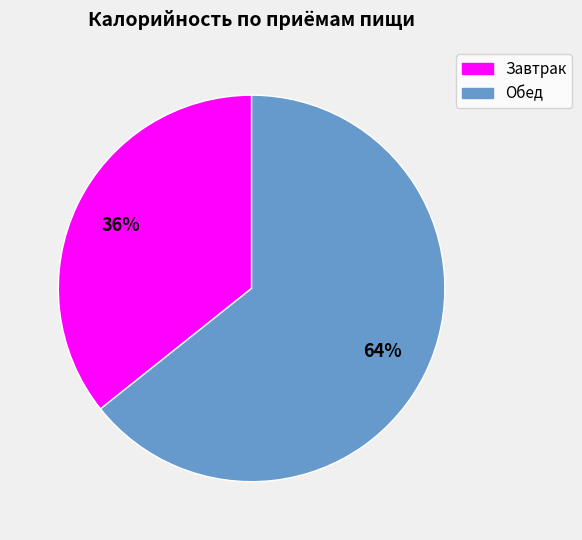

Count the number of slices in the pie.

2